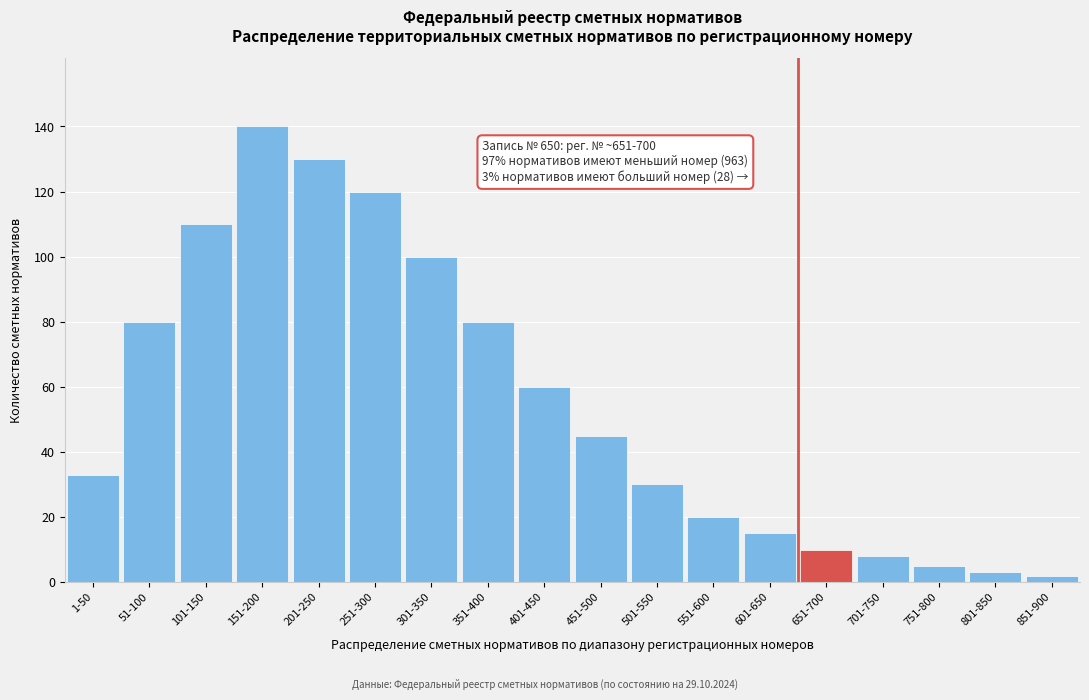

Reading left to right, extract all data points from this chart.

33	80	110	140	130	120	100	80	60	45	30	20	15	10	8	5	3	2